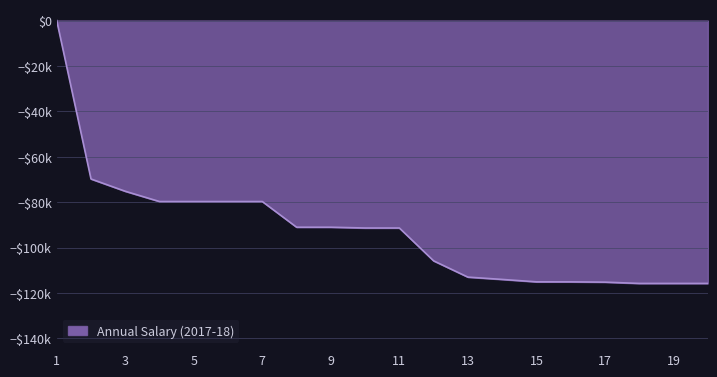

What is the value of the 3rd point from the left?

-75181.7